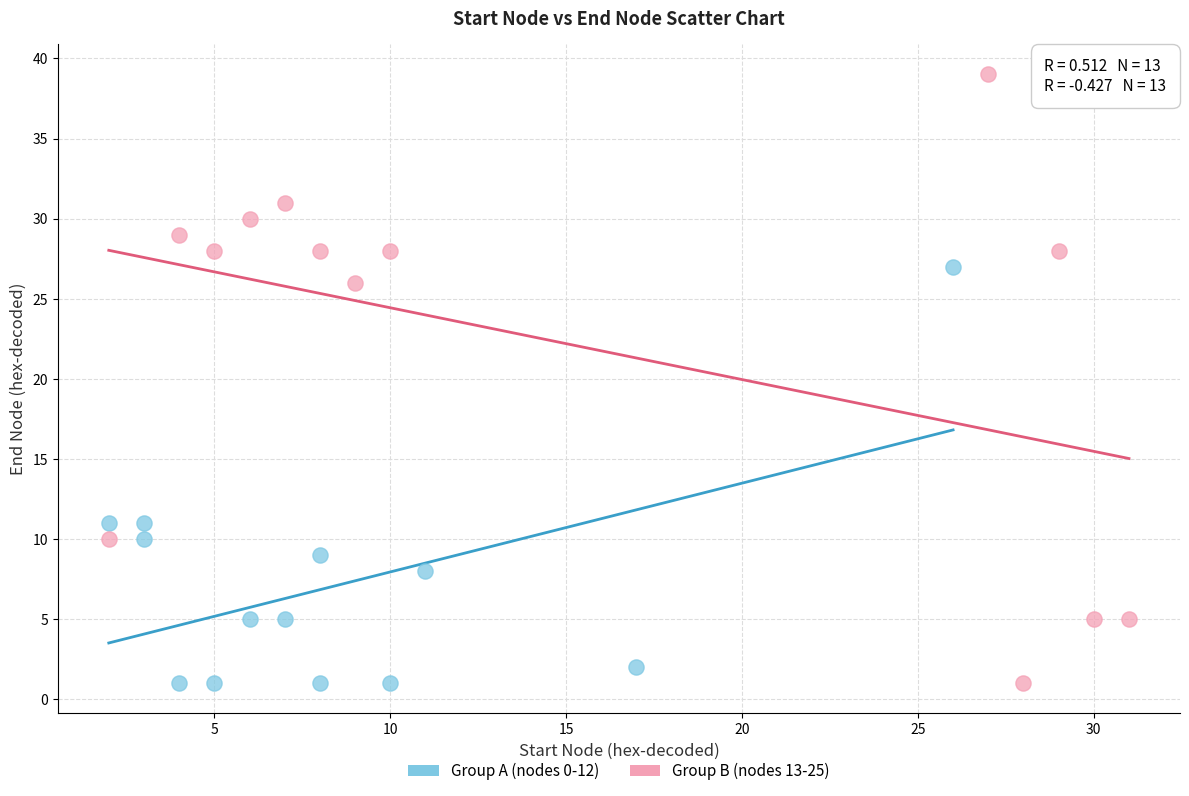

What are all the series names shown in the legend?

Group A (nodes 0-12), Group B (nodes 13-25)